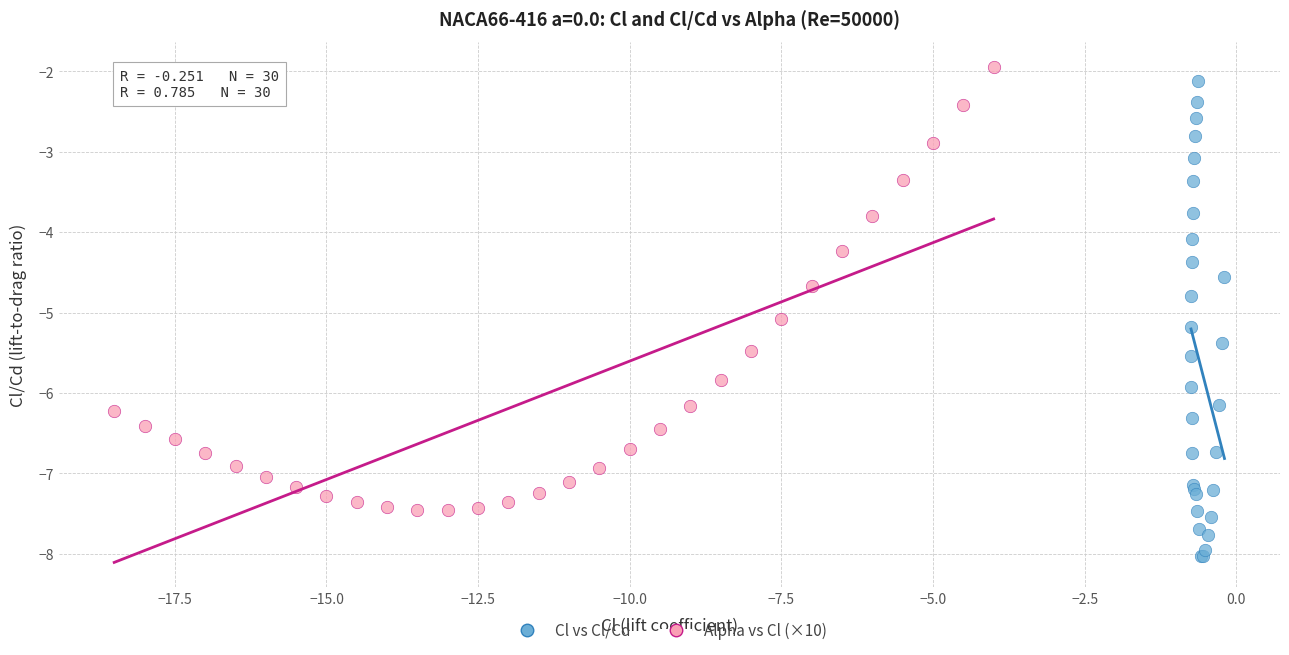

Which series reaches the minimum Y coordinate?

Cl vs Cl/Cd